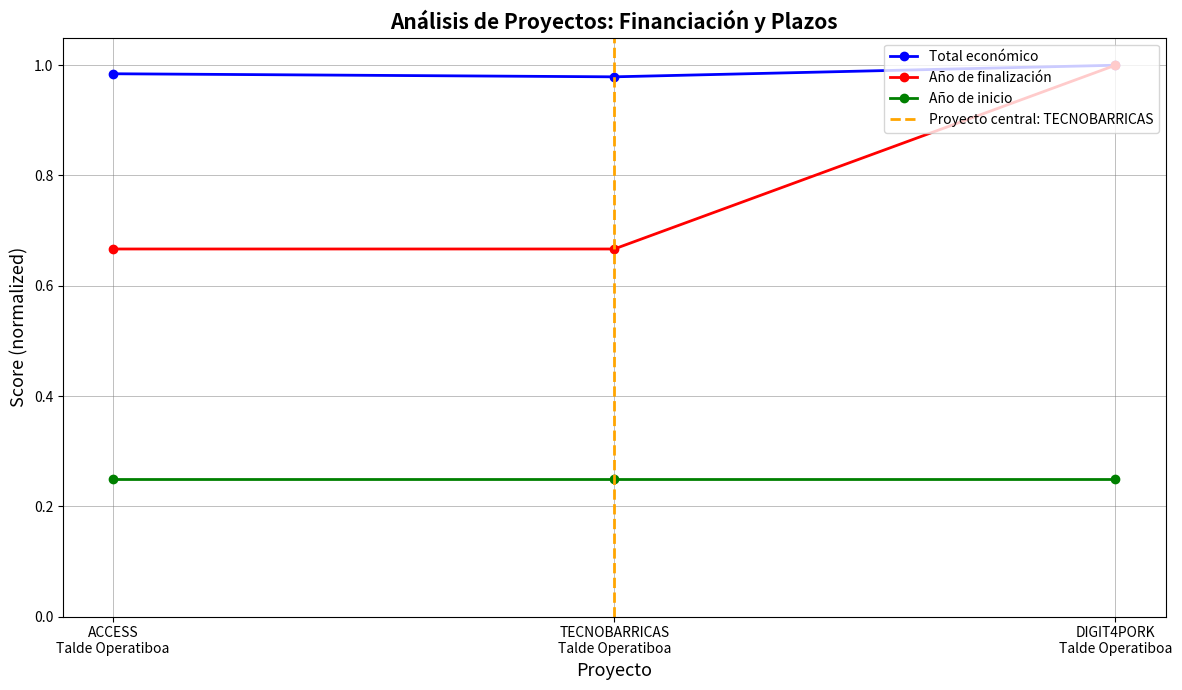

What is the maximum value for Total económico?

1.0